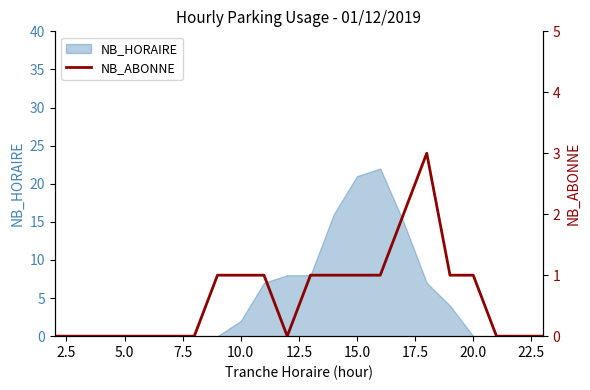

The value of NB_HORAIRE at 5.0 is 8. True or false?

False